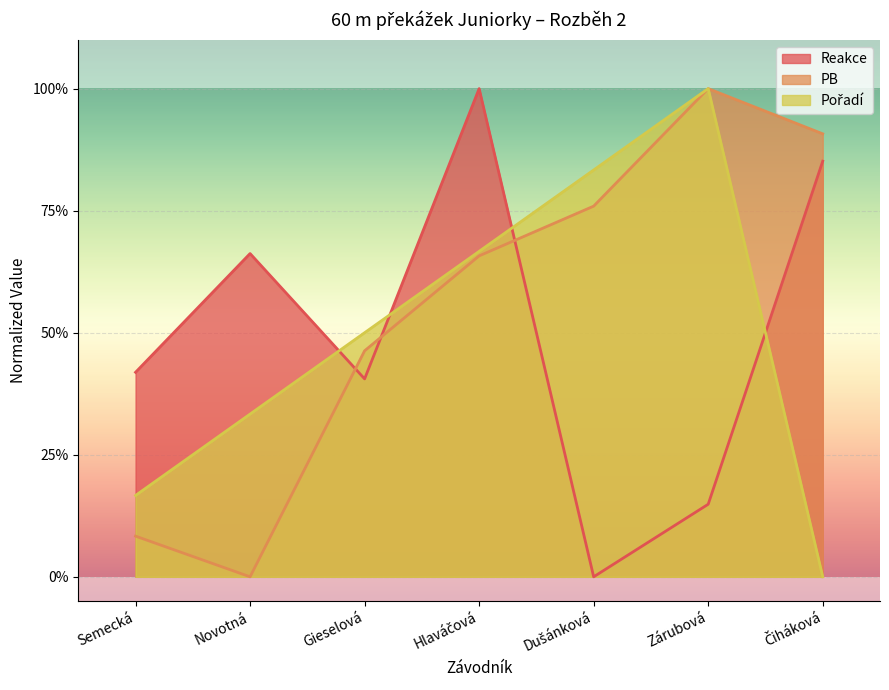

How many lines are shown in the chart?

3